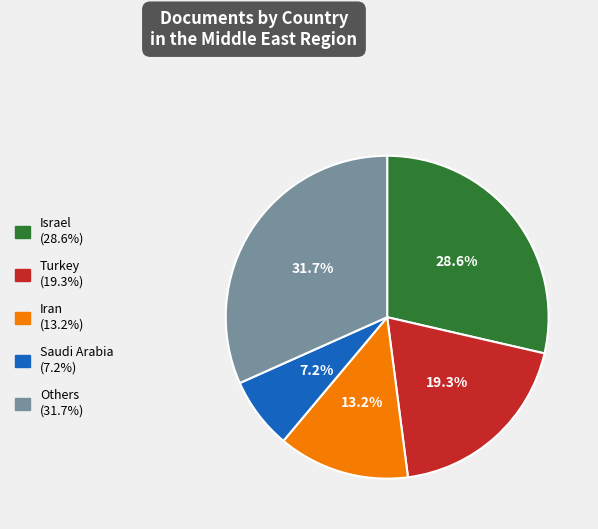

Is there a majority slice in this chart?

No